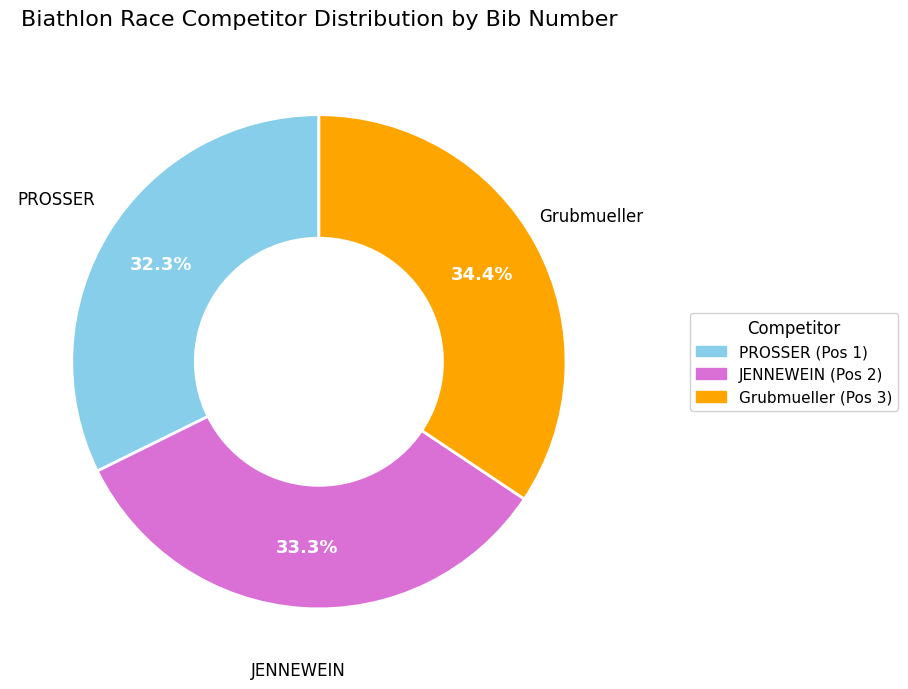

Is there a majority slice in this chart?

No